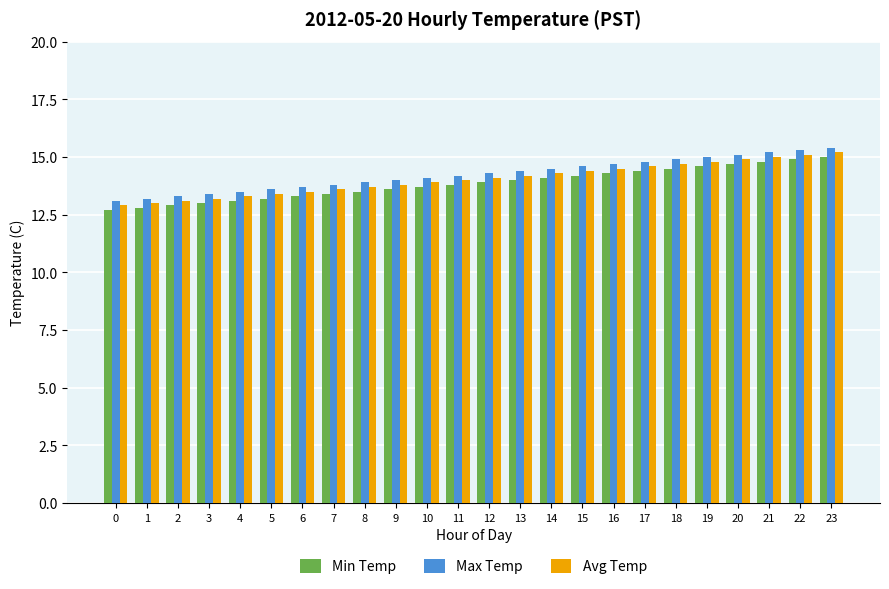

Reading right to left, extract all data points from this chart.

Min Temp: 15.0	14.9	14.8	14.7	14.6	14.5	14.4	14.3	14.2	14.1	14.0	13.9	13.8	13.7	13.6	13.5	13.4	13.3	13.2	13.1	13.0	12.9	12.8	12.7
Max Temp: 15.4	15.3	15.2	15.1	15.0	14.9	14.8	14.7	14.6	14.5	14.4	14.3	14.2	14.1	14.0	13.9	13.8	13.7	13.6	13.5	13.4	13.3	13.2	13.1
Avg Temp: 15.2	15.1	15.0	14.9	14.8	14.7	14.6	14.5	14.4	14.3	14.2	14.1	14.0	13.9	13.8	13.7	13.6	13.5	13.4	13.3	13.2	13.1	13.0	12.9